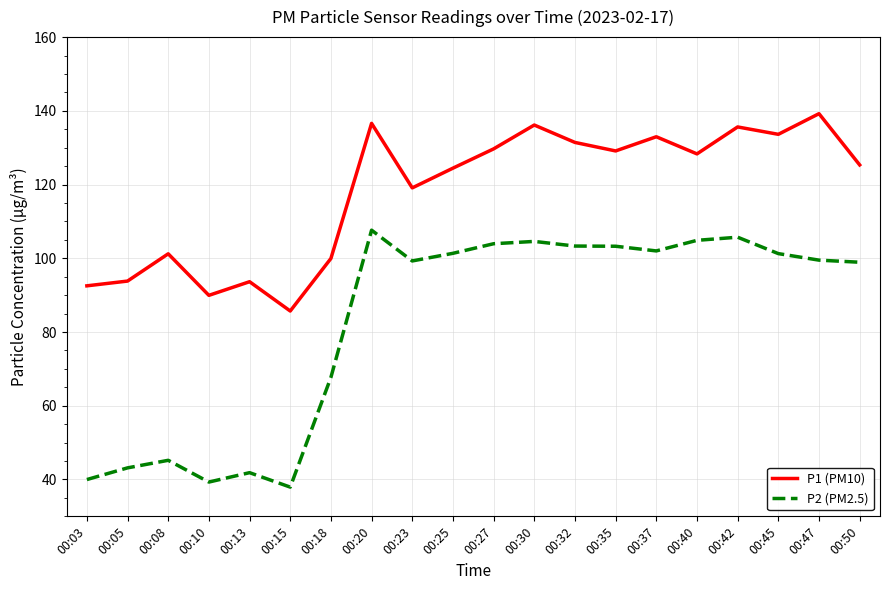

At which category does P1 (PM10) reach its first local valley?

00:10